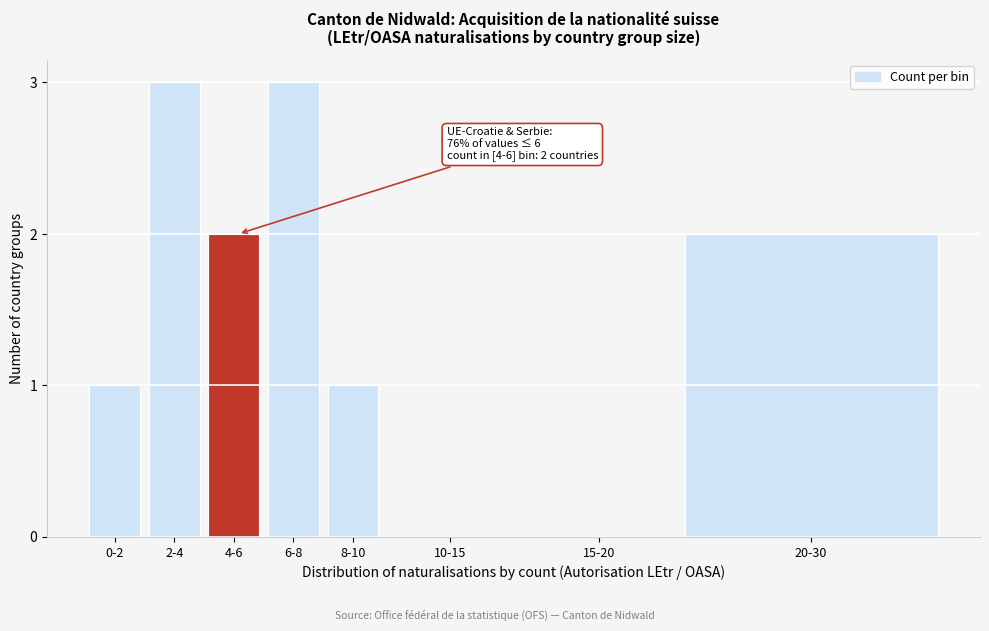

Reading left to right, what are all the values shown in this chart?

0-2=1	2-4=3	4-6=2	6-8=3	8-10=1	10-15=0	15-20=0	20-30=2